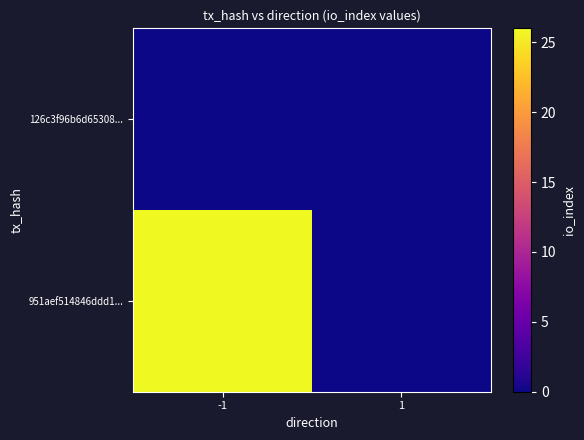

Rank the series by their maximum value, from highest to lowest.

951aef514846ddd1..., 126c3f96b6d65308...